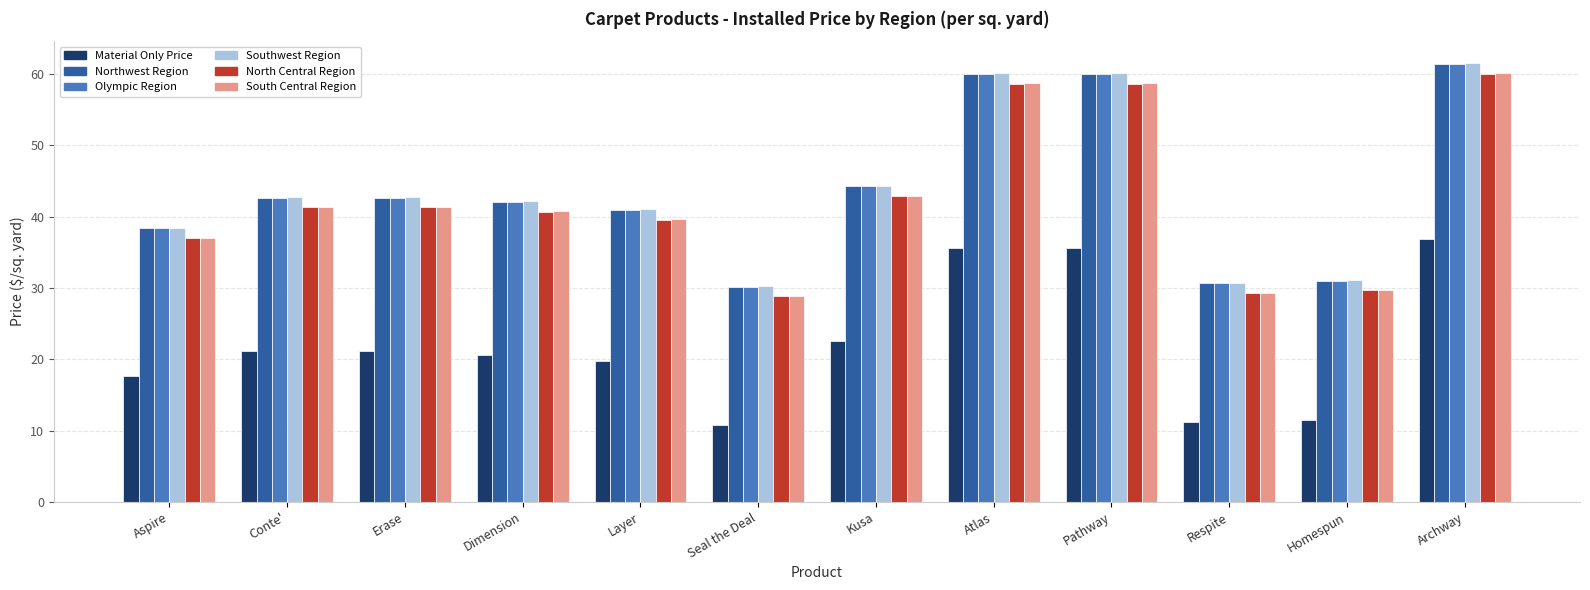

What is the sum of the South Central Region values at Seal the Deal and Respite?

58.2